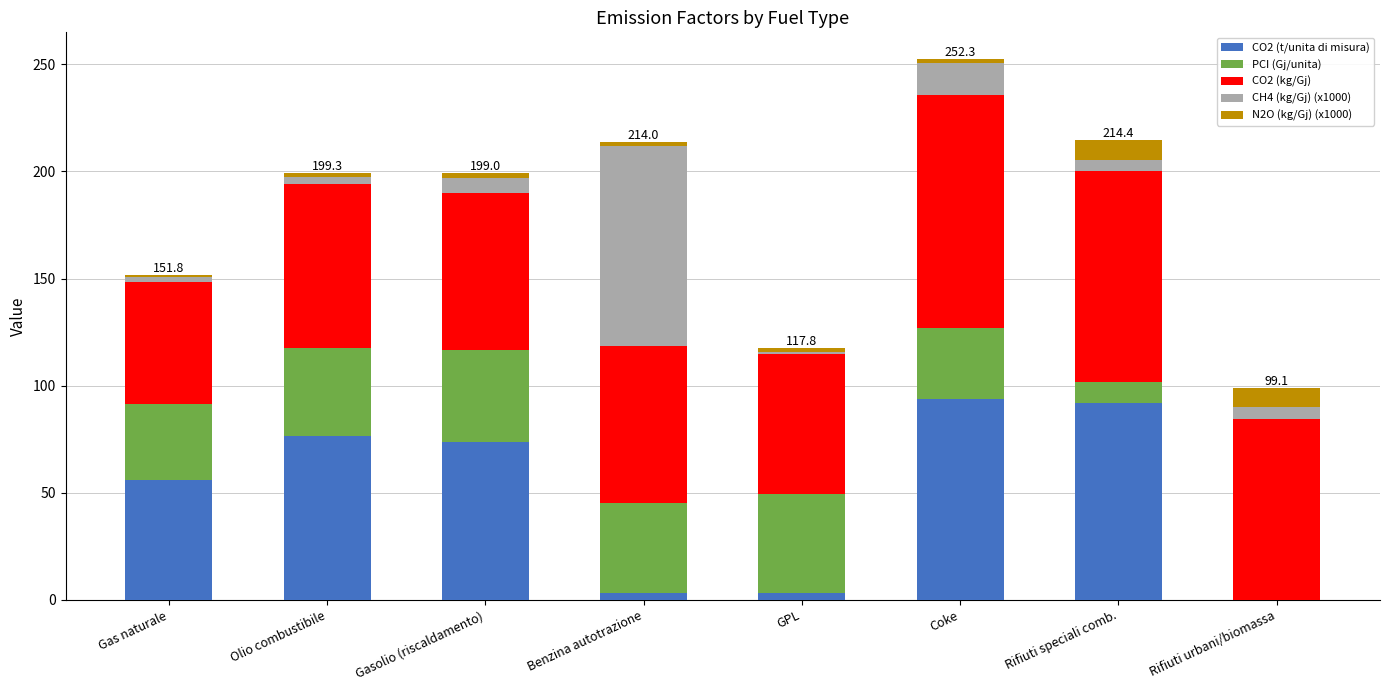

What is the maximum value for CO2 (t/unita di misura)?

93.6